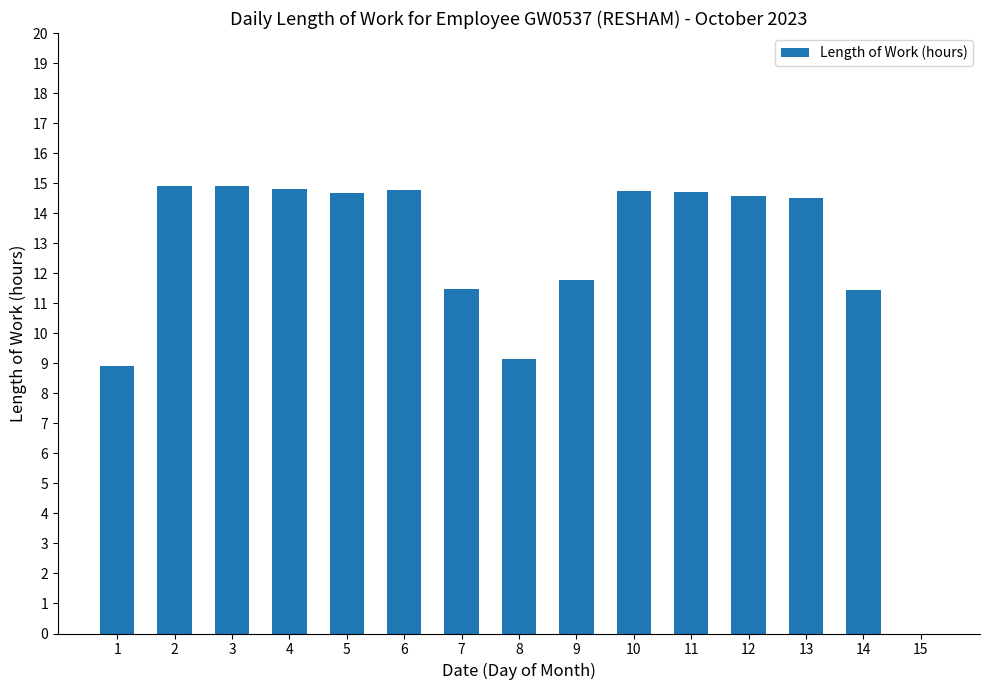

Is it true that the value at 8 is 2.9?

False